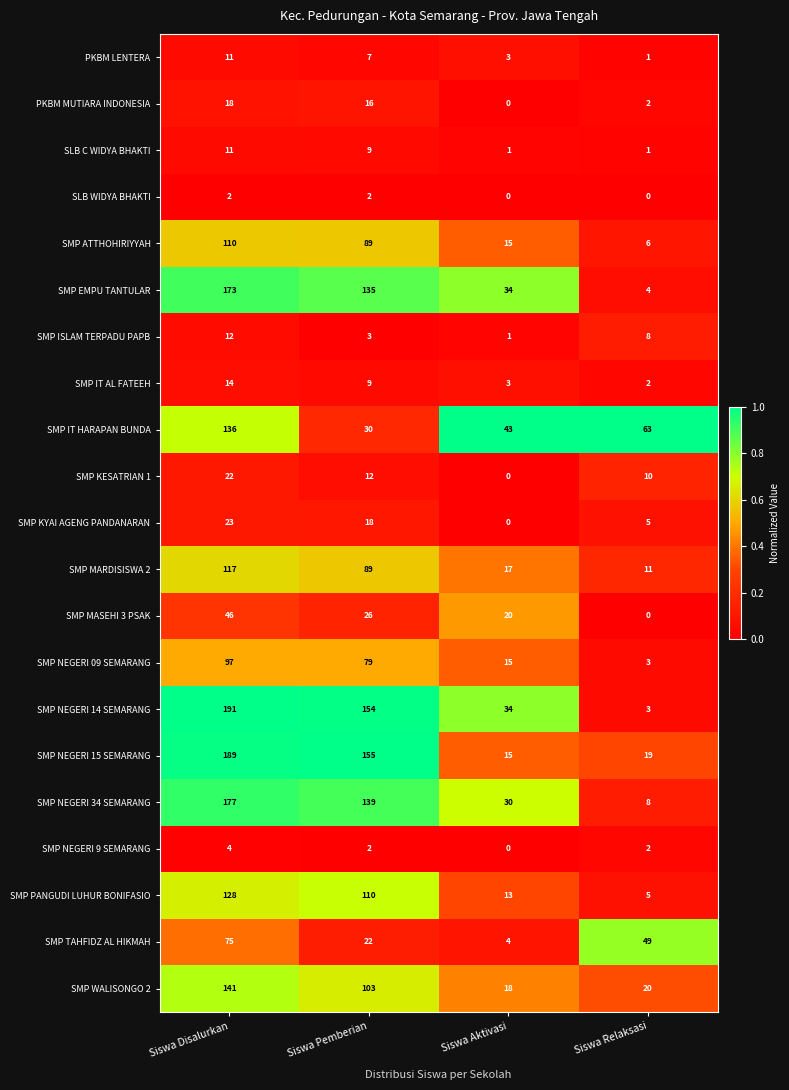

What is the sum of the SMP NEGERI 34 SEMARANG values at Siswa Relaksasi and Siswa Aktivasi?

38